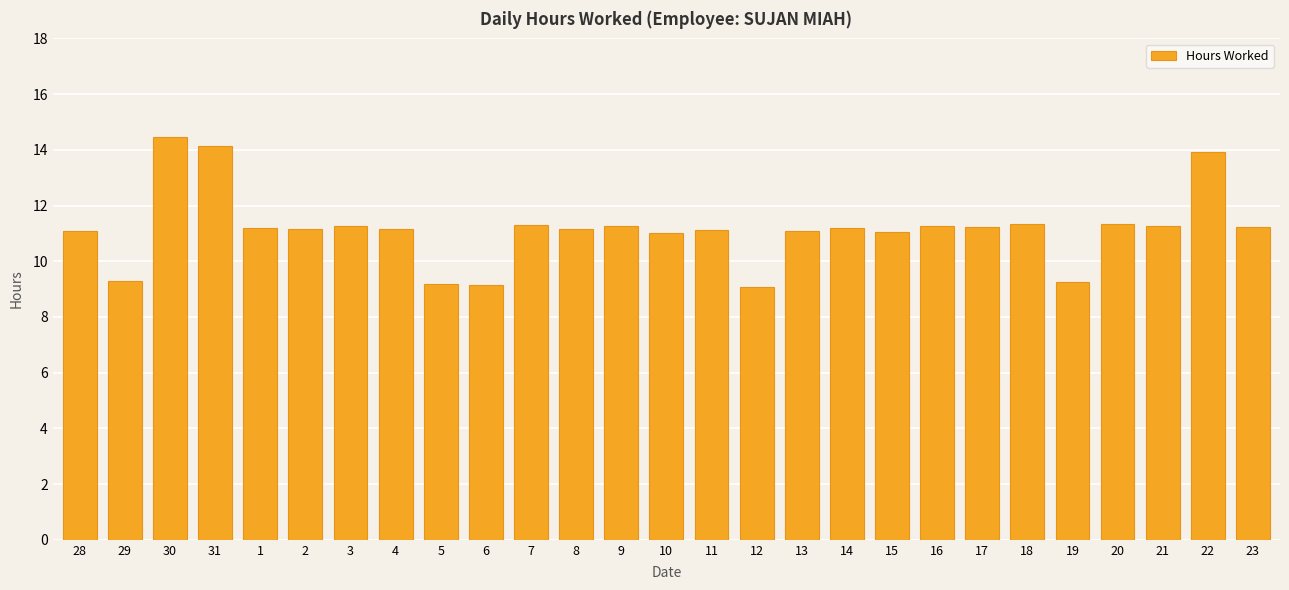

Count the number of data series in this chart.

1